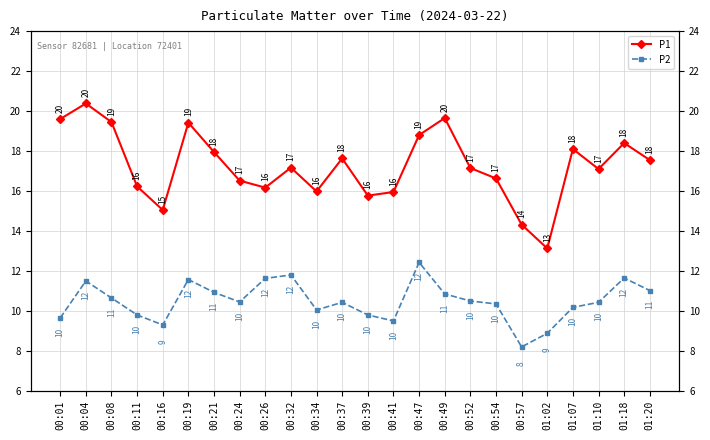

How many lines are shown in the chart?

2